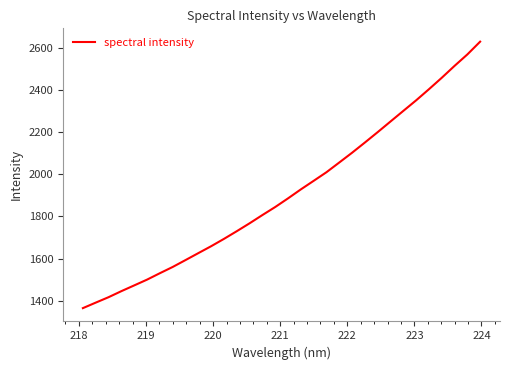

Does the chart display data point markers on the line(s)?

No